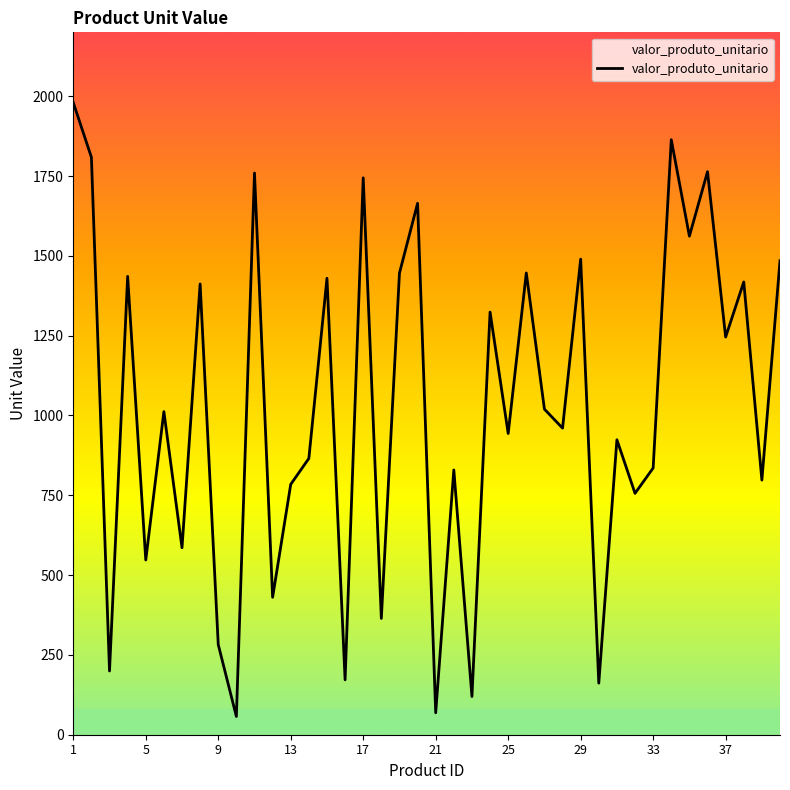

What is the greatest value displayed?

1979.9